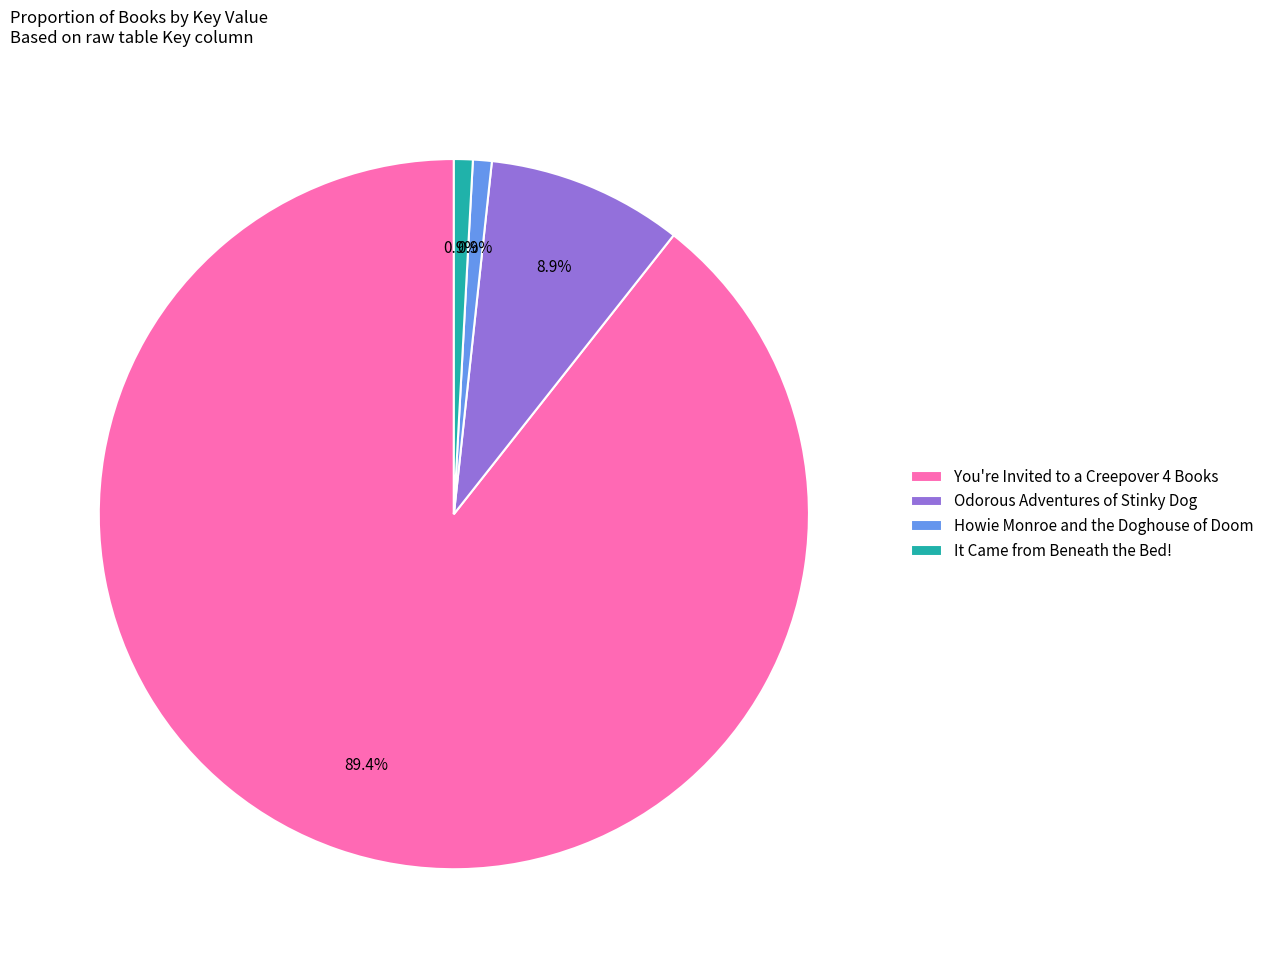

Do You're Invited to a Creepover 4 Books and It Came from Beneath the Bed! together represent more than half of the pie?

Yes